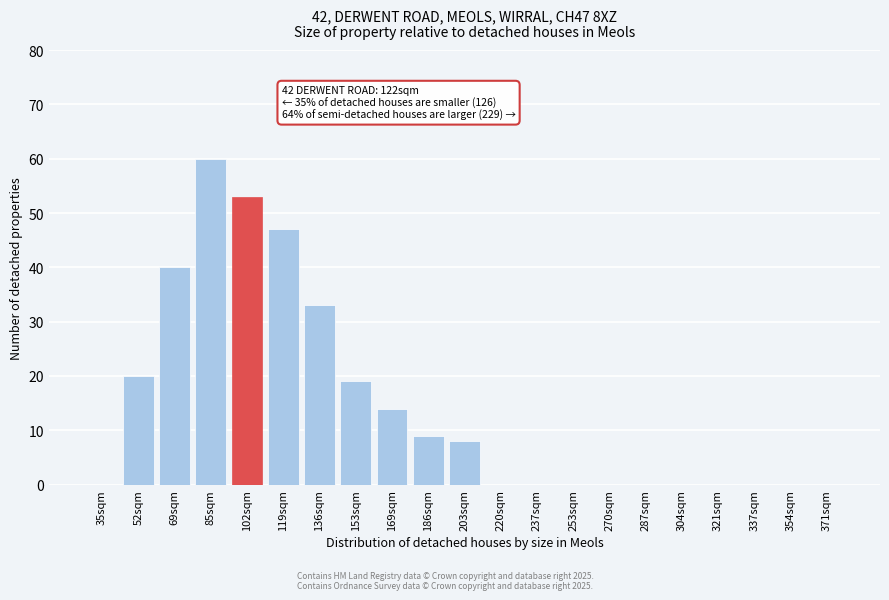

Reading right to left, what are all the values shown in this chart?

371sqm=0	354sqm=0	337sqm=0	321sqm=0	304sqm=0	287sqm=0	270sqm=0	253sqm=0	237sqm=0	220sqm=0	203sqm=8	186sqm=9	169sqm=14	153sqm=19	136sqm=33	119sqm=47	102sqm=53	85sqm=60	69sqm=40	52sqm=20	35sqm=0